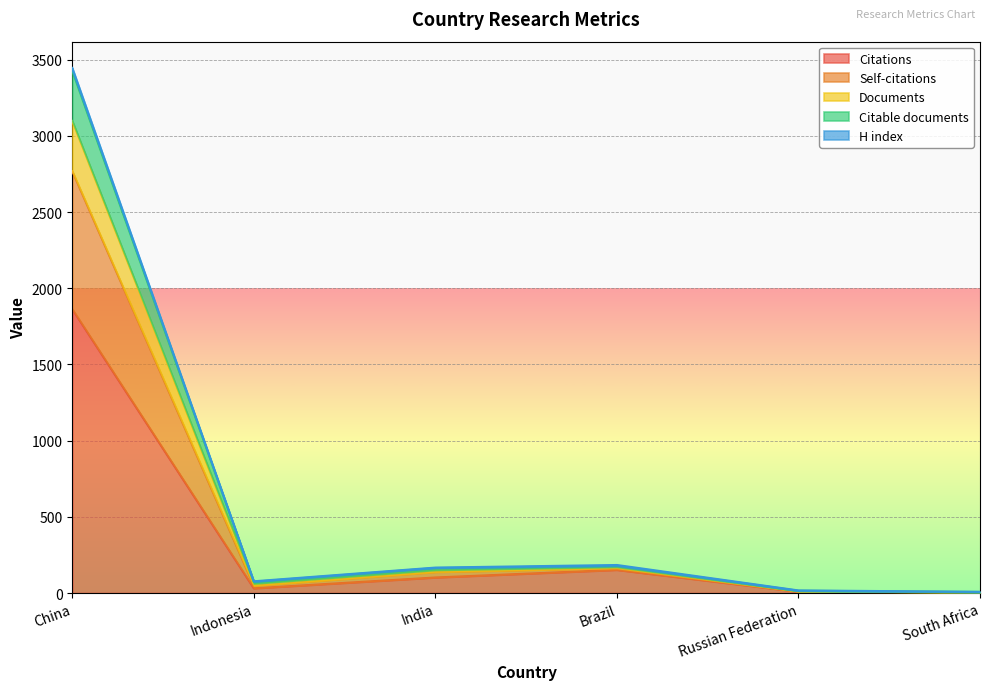

What is the label of the 5th point from the right?

Indonesia